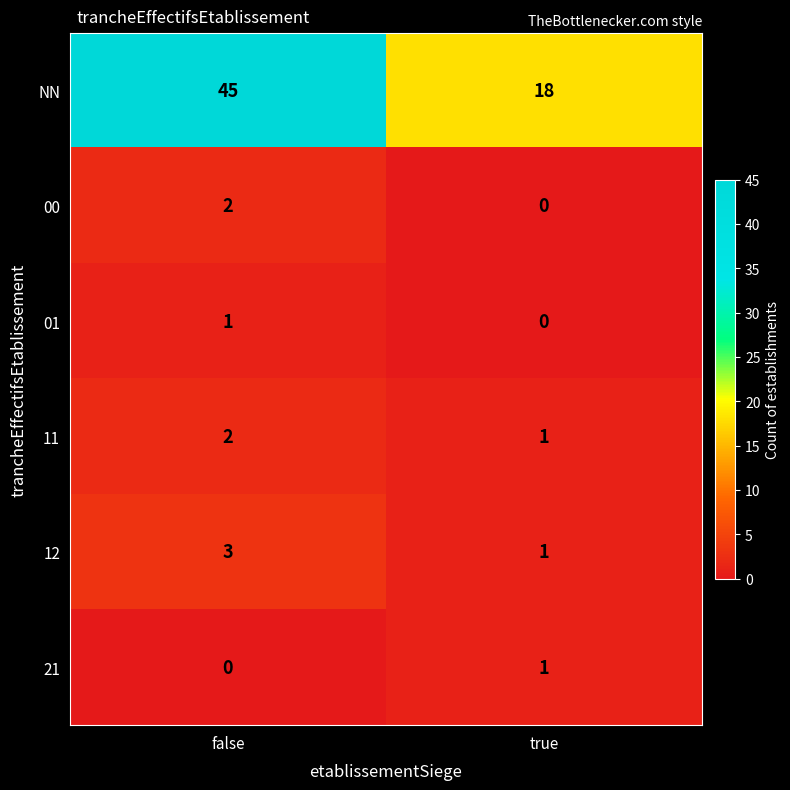

What is the spread (max minus min) of values at true?

18